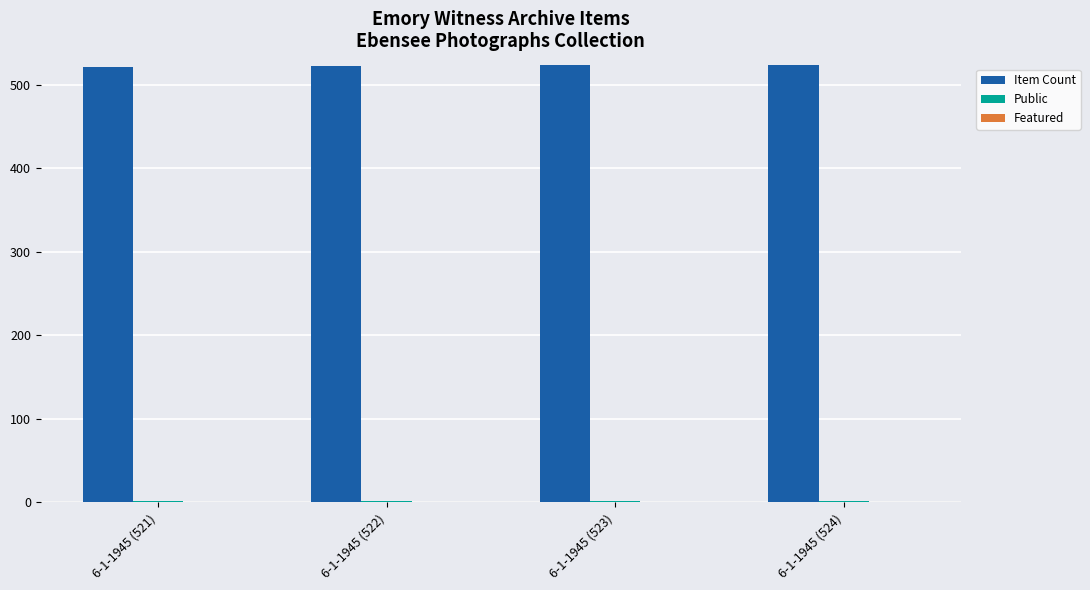

The Item Count series shows 325 at 6-1-1945 (523). True or false?

False